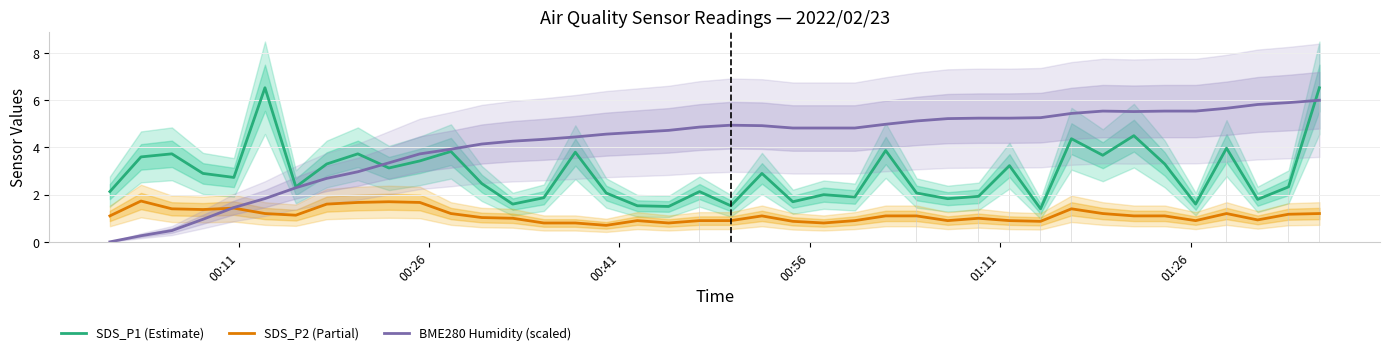

True or false: SDS_P2 (Partial) and SDS_P1 (Estimate) intersect in this chart.

False